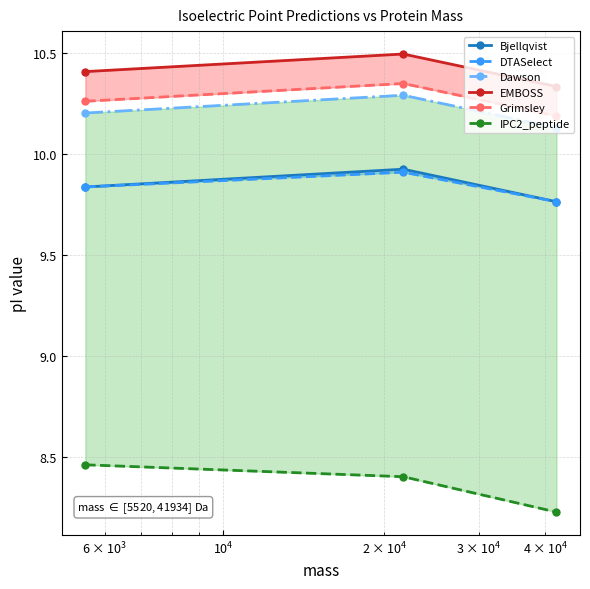

What is the value of the Grimsley point at the 1st from the left?

10.3